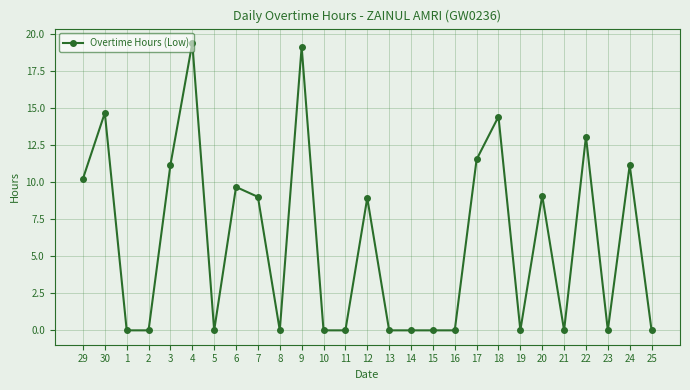

How many series are shown in this chart?

1